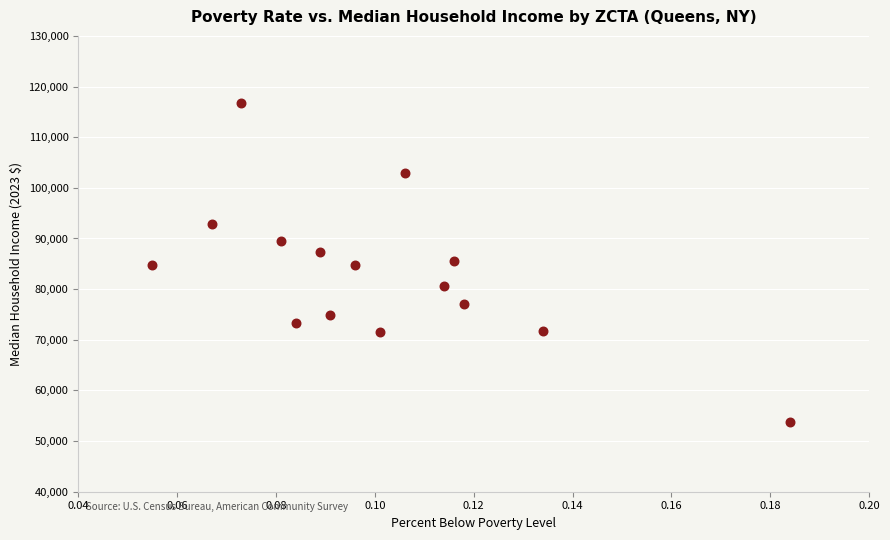

What is the range of Y values (max minus min)?

63107